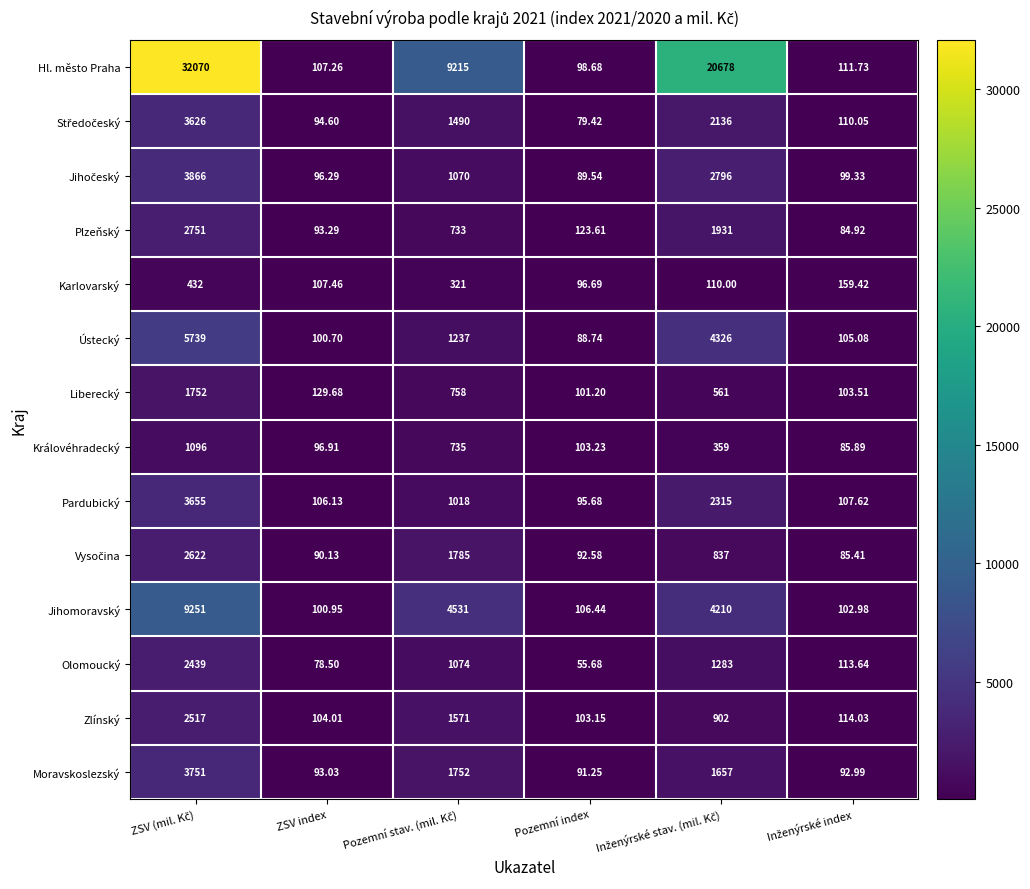

Which series has the widest spread of values?

Hl. město Praha